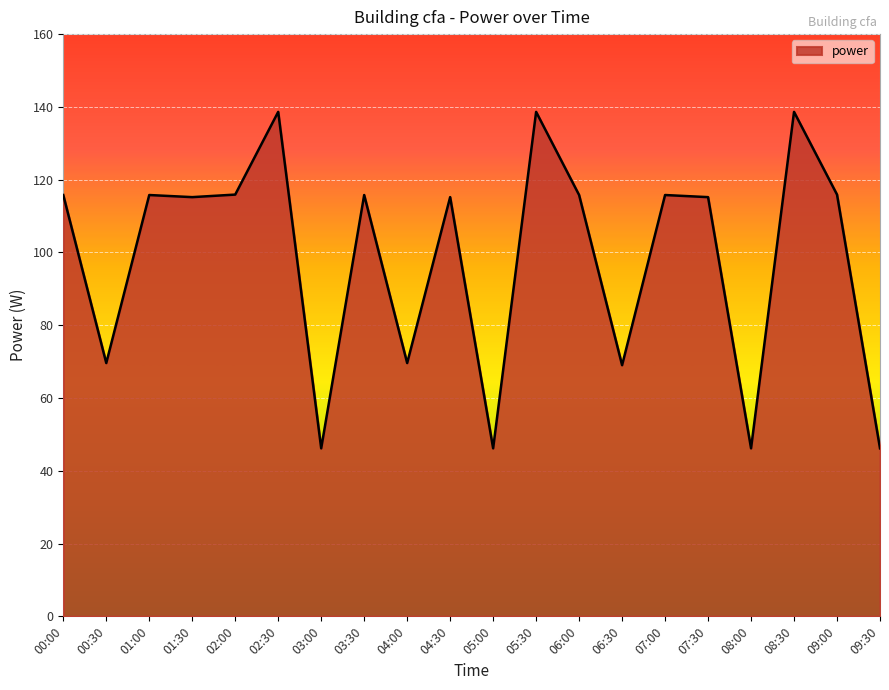

What is the maximum value shown in the chart?

138.6